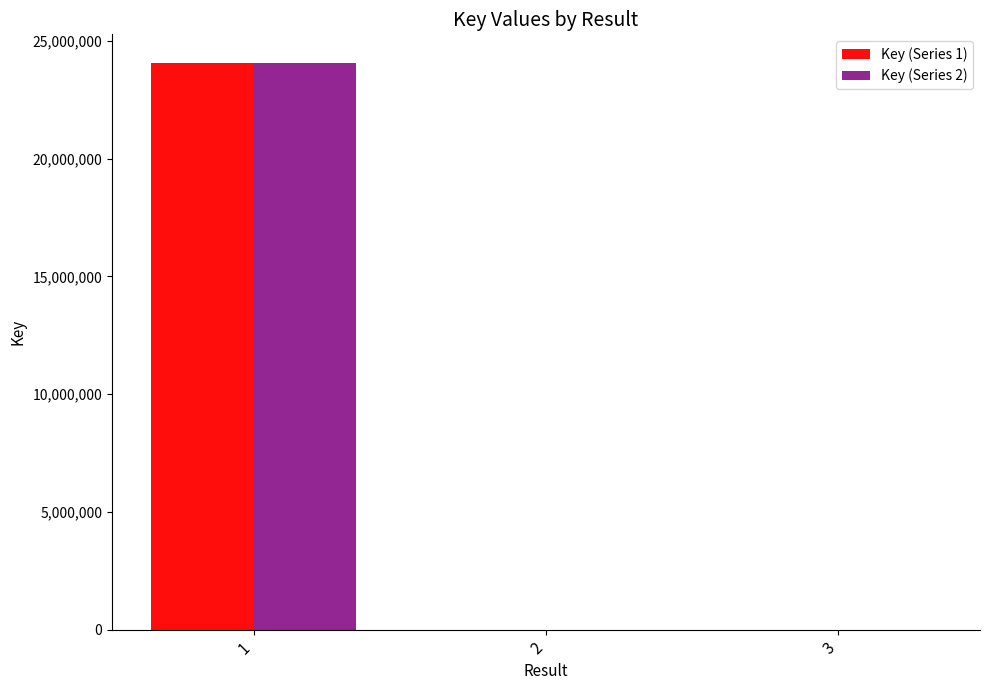

What is the average value of the Key (Series 2) series?

8031054